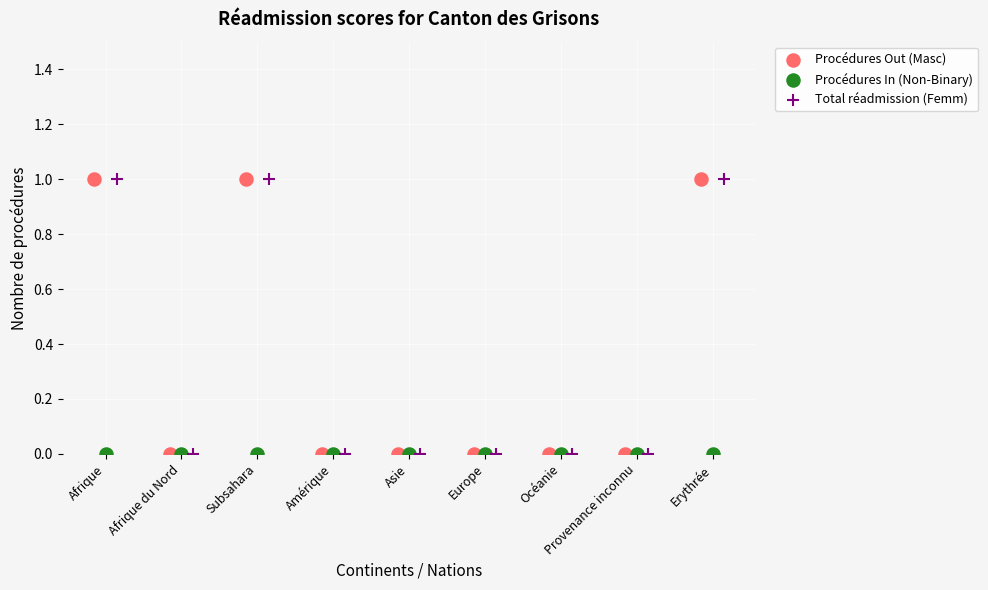

What are all the series names shown in the legend?

Procédures Out (Masc), Procédures In (Non-Binary), Total réadmission (Femm)